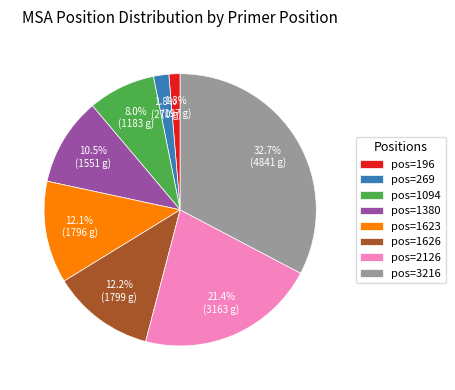

How many slices are in this pie chart?

8